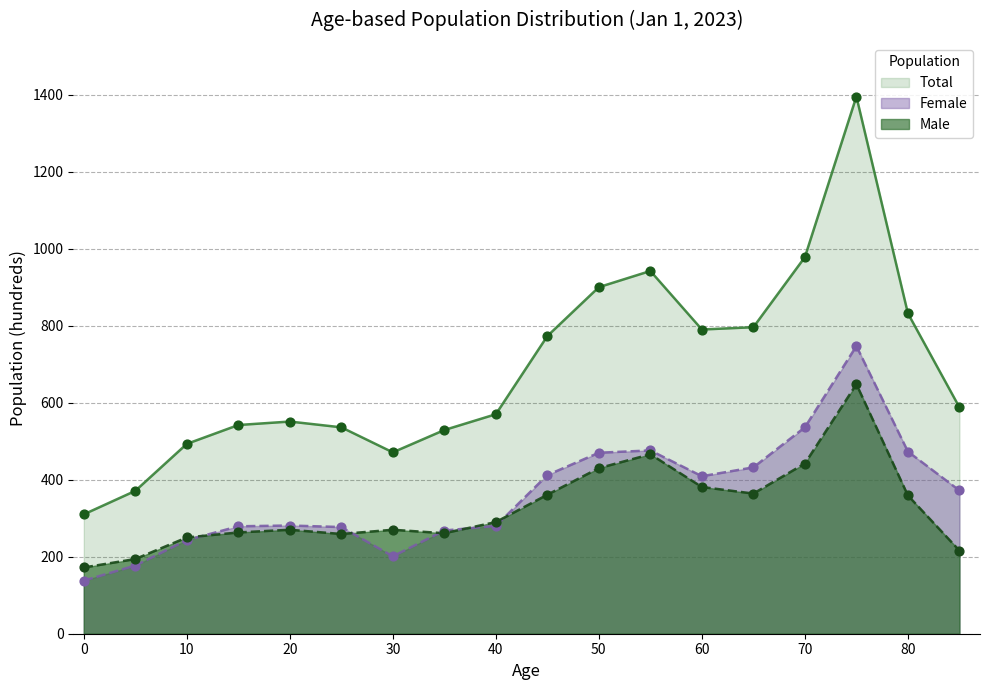

Which series has the largest total across all categories?

Total